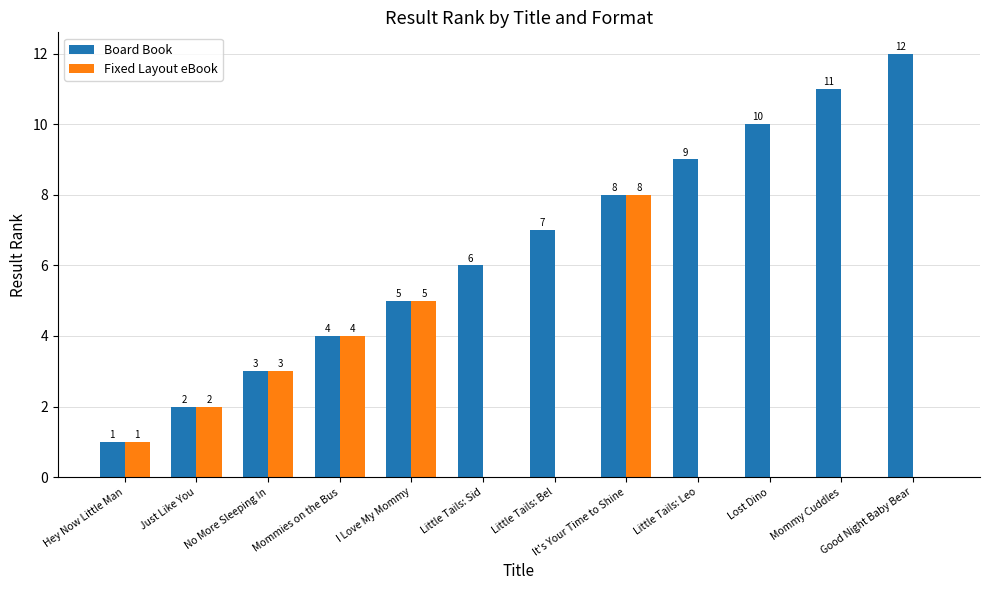

Are the bars grouped side by side (vs. stacked)?

Yes